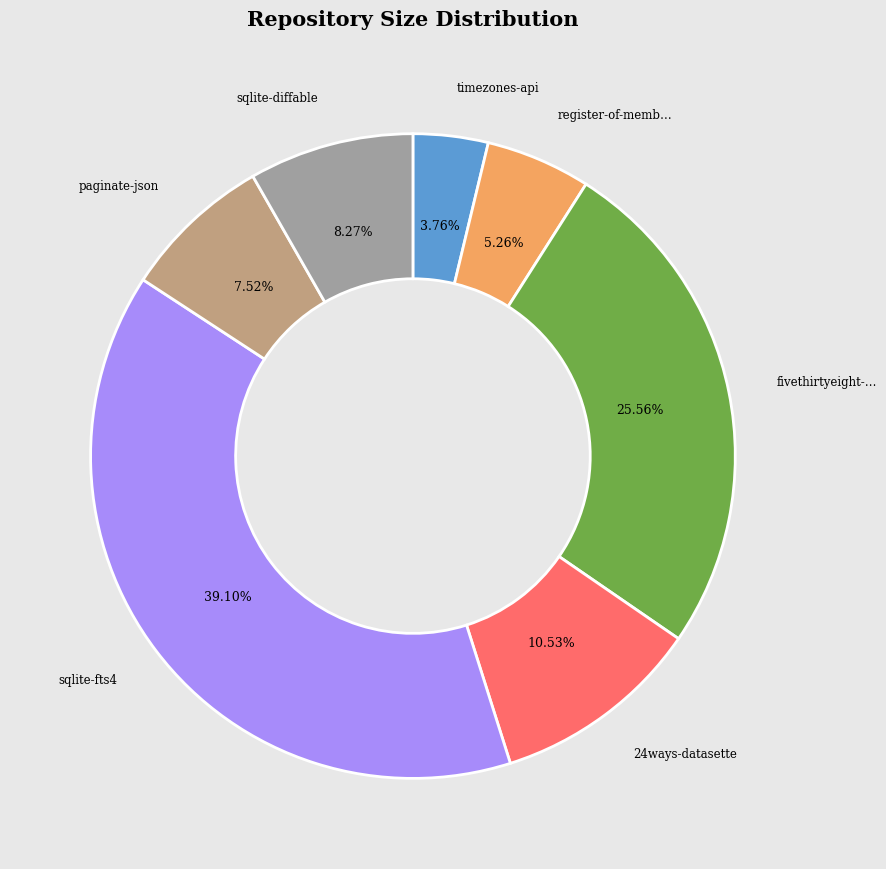

Is there a majority slice in this chart?

No